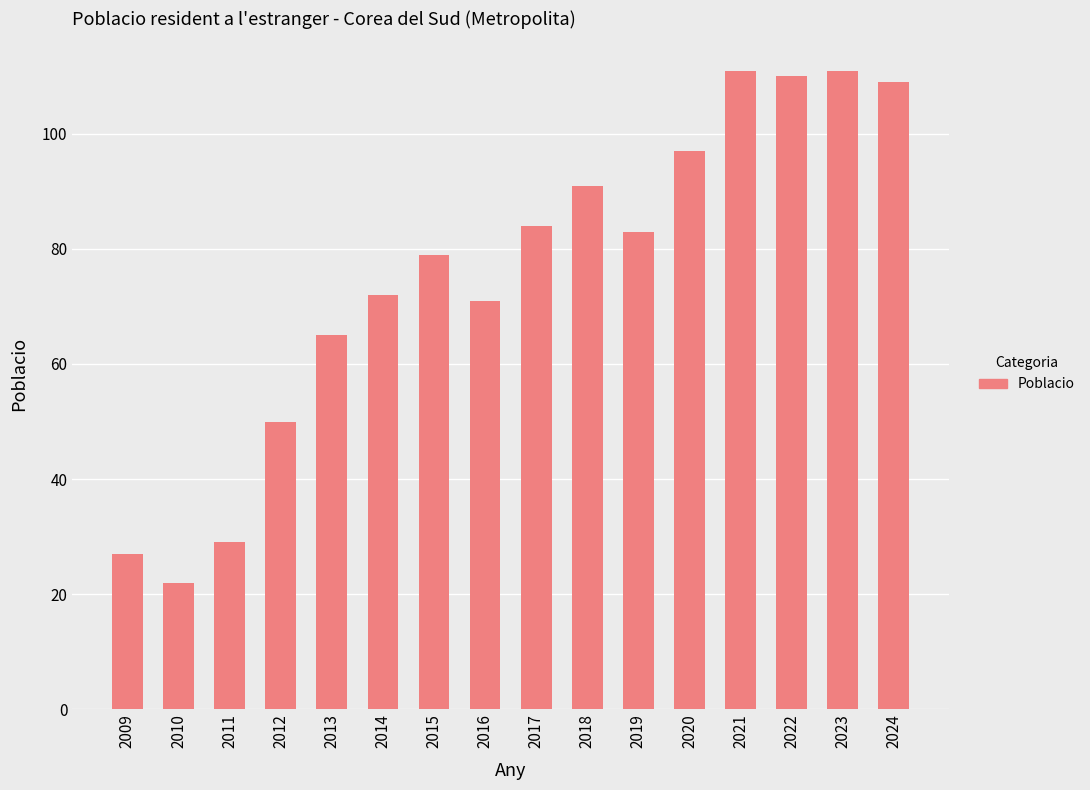

The chart shows a value of 77 at 2022. True or false?

False